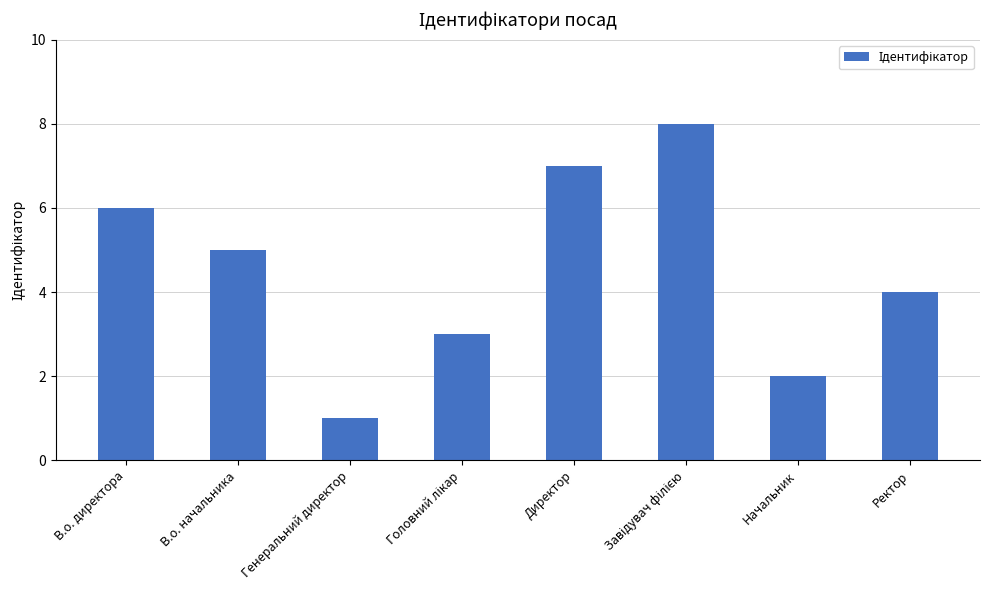

What position from the right is Начальник?

2